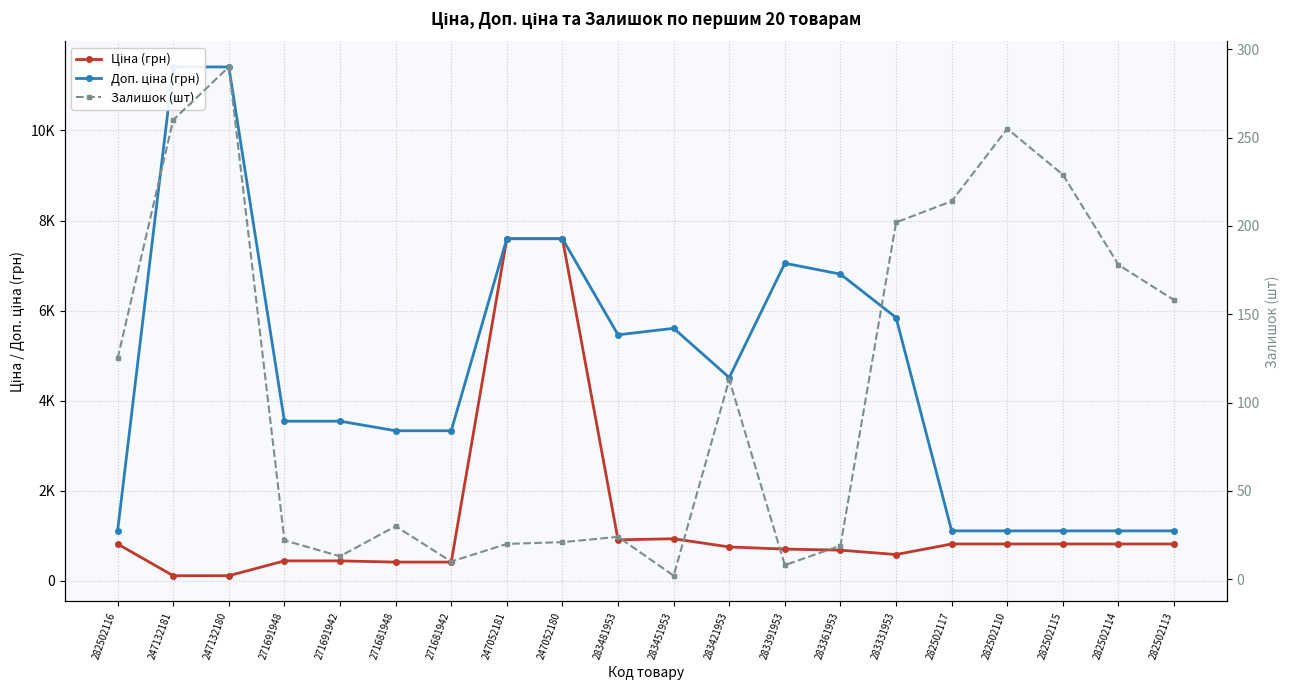

What value does the Залишок (шт) series have at 247052181?

20.0